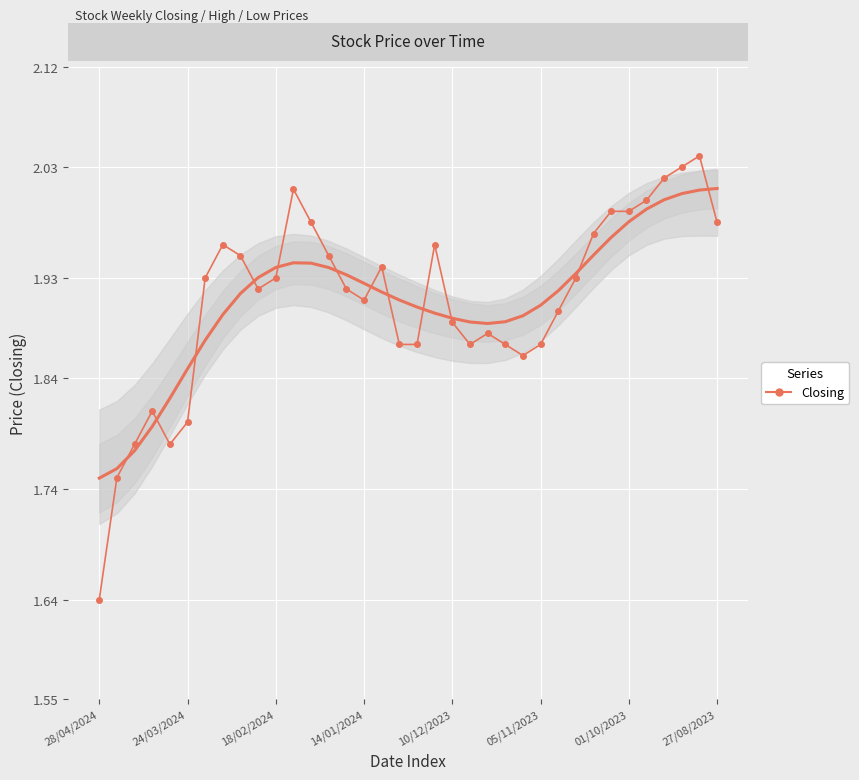

At how many categories does at least one series exceed 1?

36